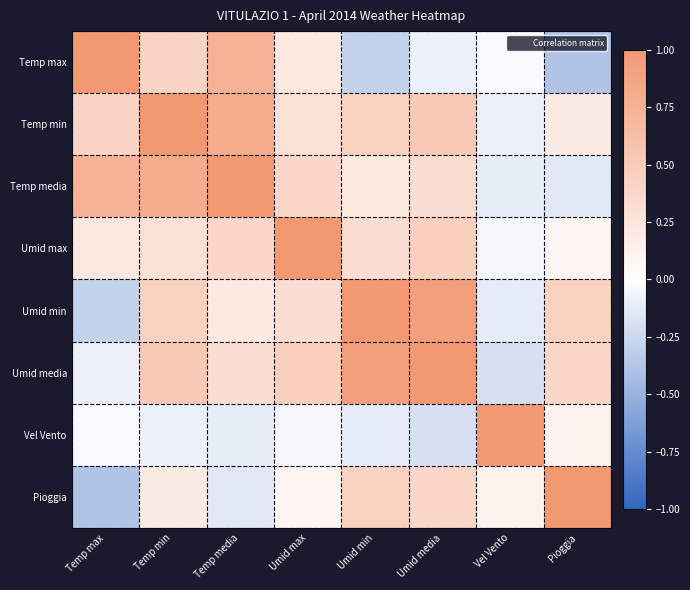

Rank the series at Umid max from highest to lowest value.

Umid max, Umid media, Temp media, Umid min, Temp min, Temp max, Pioggia, Vel Vento